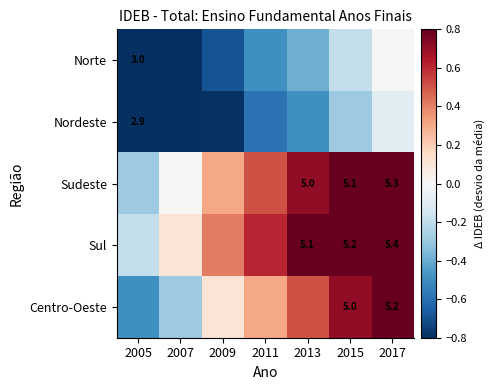

True or false: Sudeste has a value of -0.1 at 2005.

False